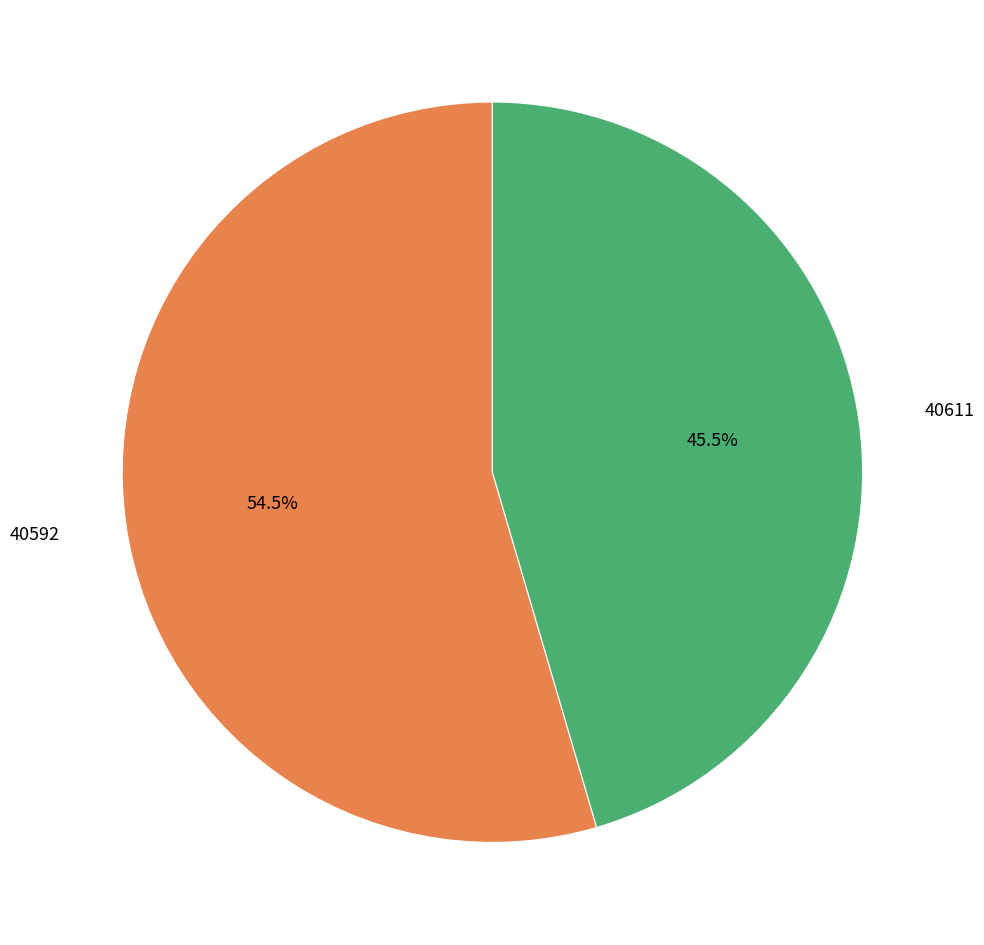

Is there a majority slice in this chart?

Yes